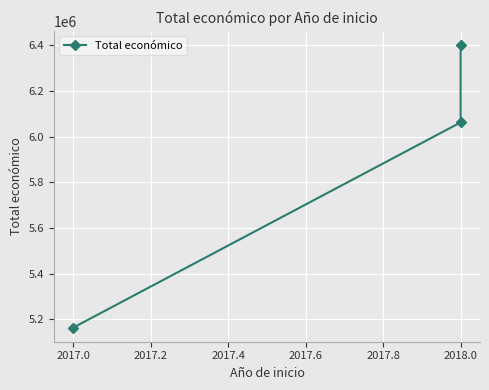

Count the number of data series in this chart.

1